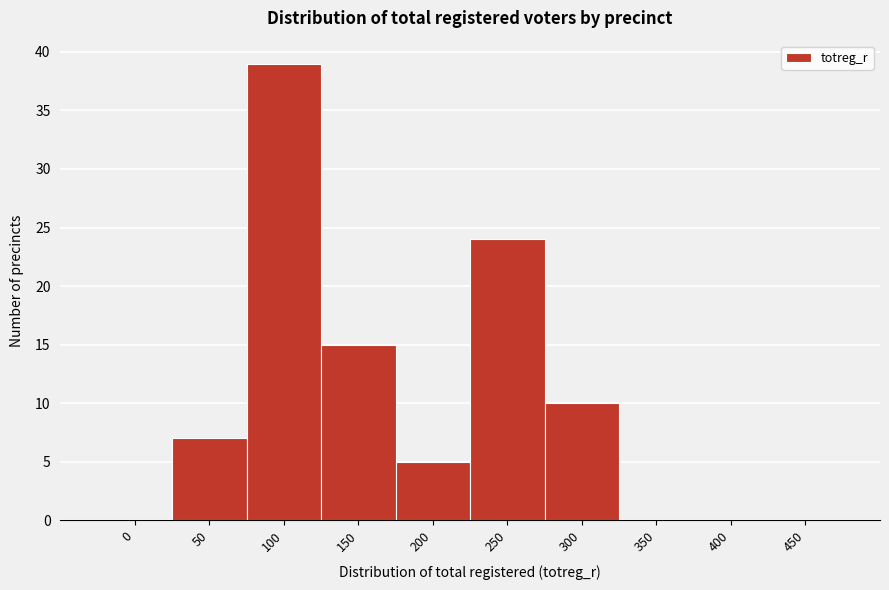

Reading left to right, what are all the values shown in this chart?

0=0	50=7	100=39	150=15	200=5	250=24	300=10	350=0	400=0	450=0